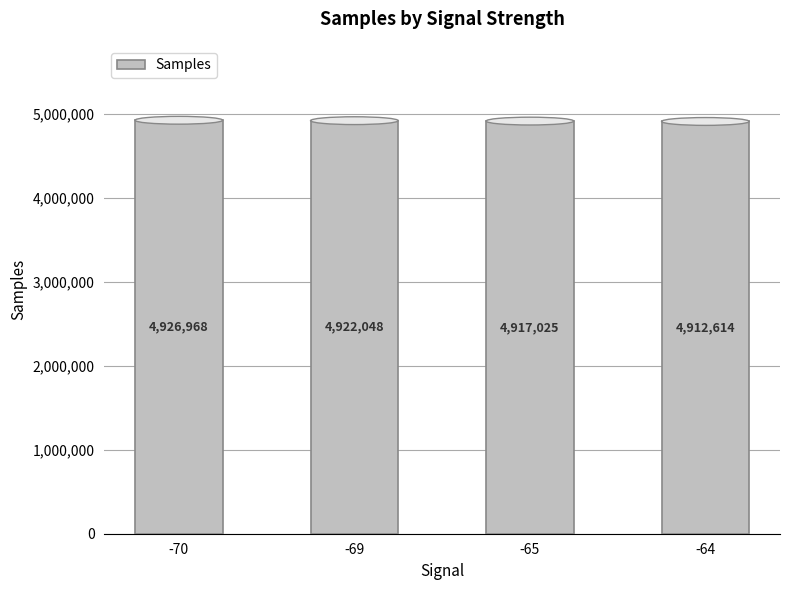

List the labels in order of value, largest first.

-70, -69, -65, -64